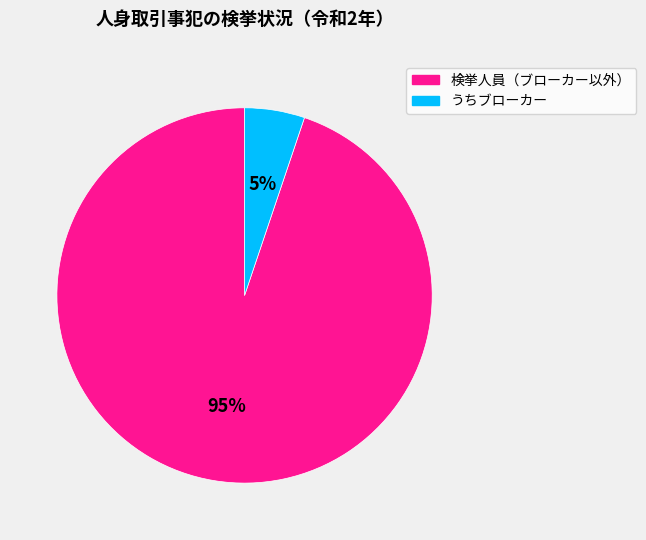

To the nearest percent, what is the average slice percentage?

50%